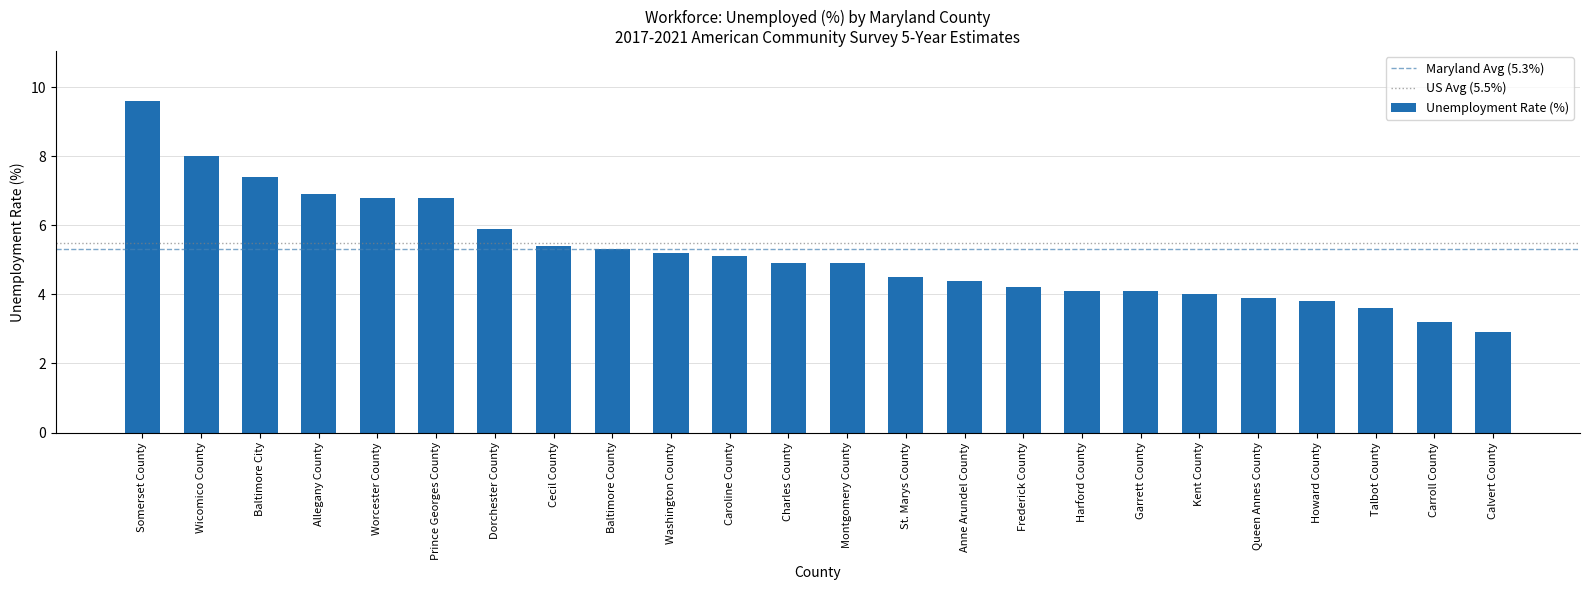

What is the difference between the values at Howard County and St. Marys County?

0.7